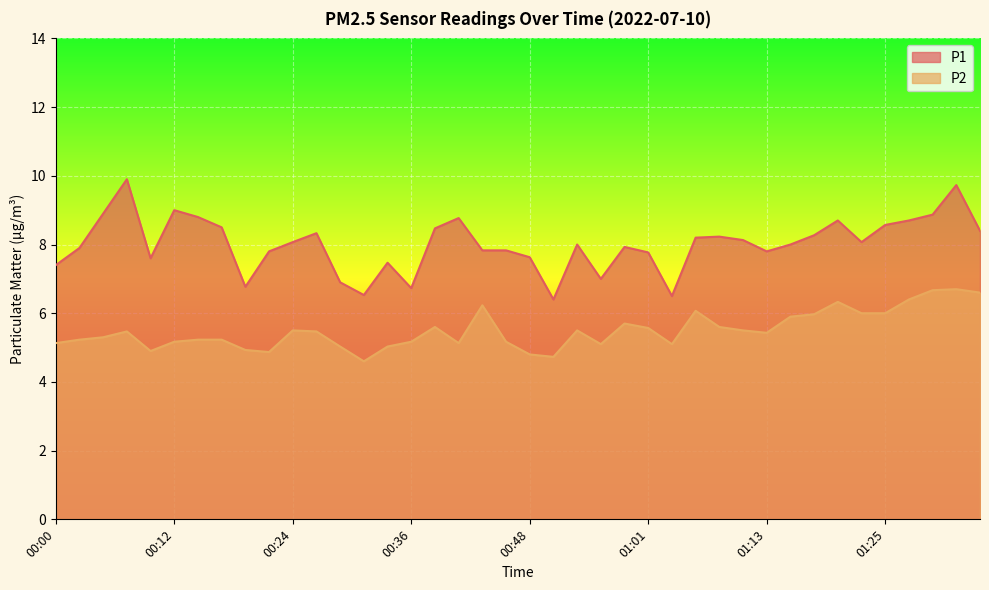

What is the value of the P2 point at the 4th from the left?

5.5